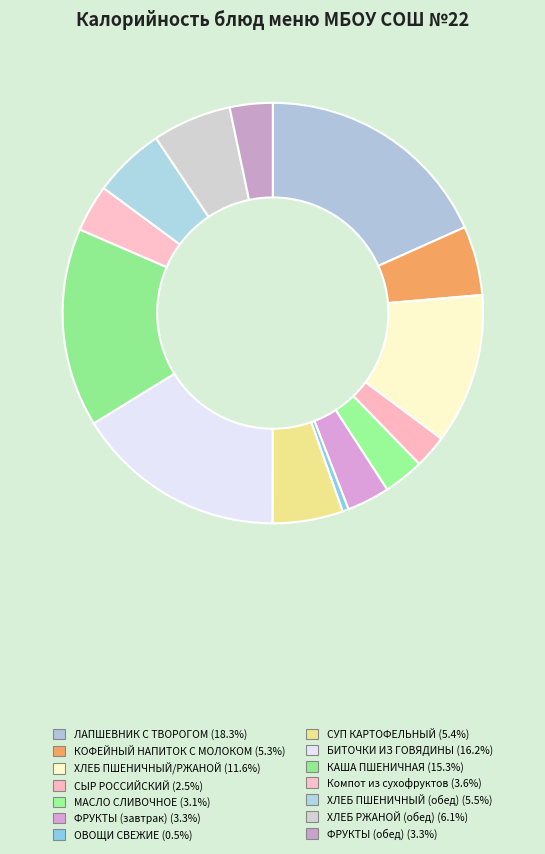

Count the number of slices in the pie.

14